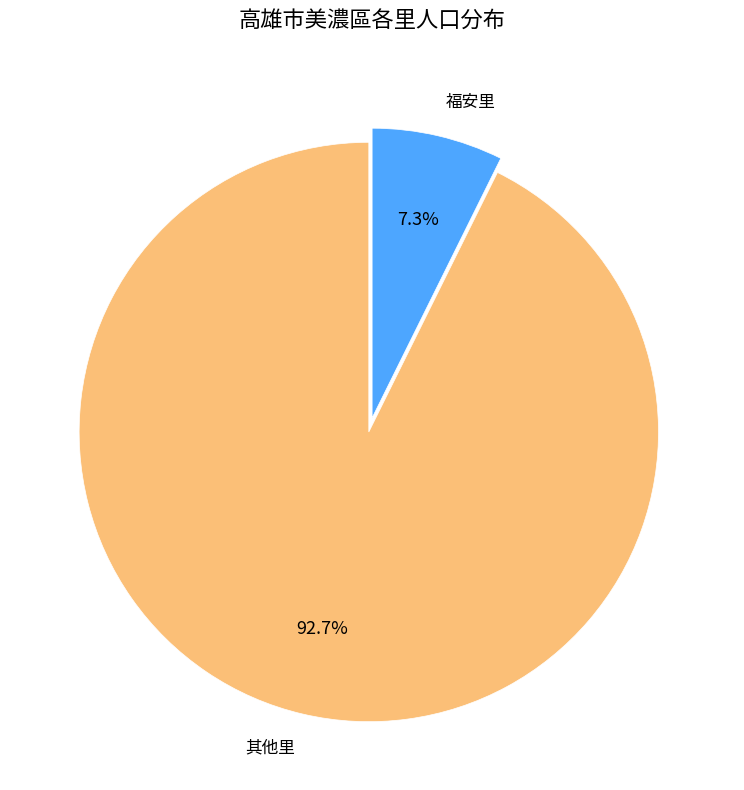

Which has a higher value, 其他里 or 福安里?

其他里